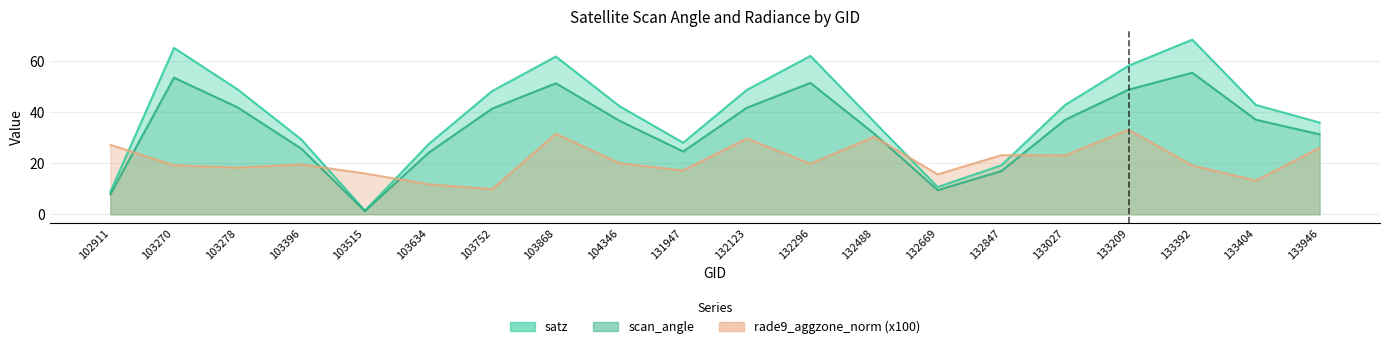

In satz, how many points are higher than both neighbors (excluding endpoints)?

4